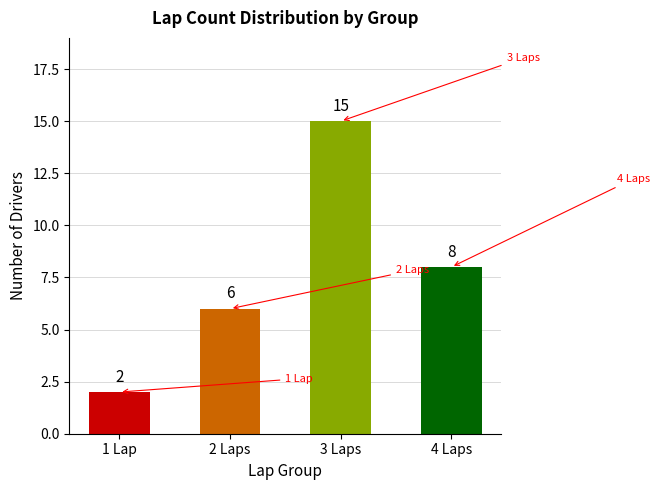

Rank the categories by value from highest to lowest.

3 Laps, 4 Laps, 2 Laps, 1 Lap